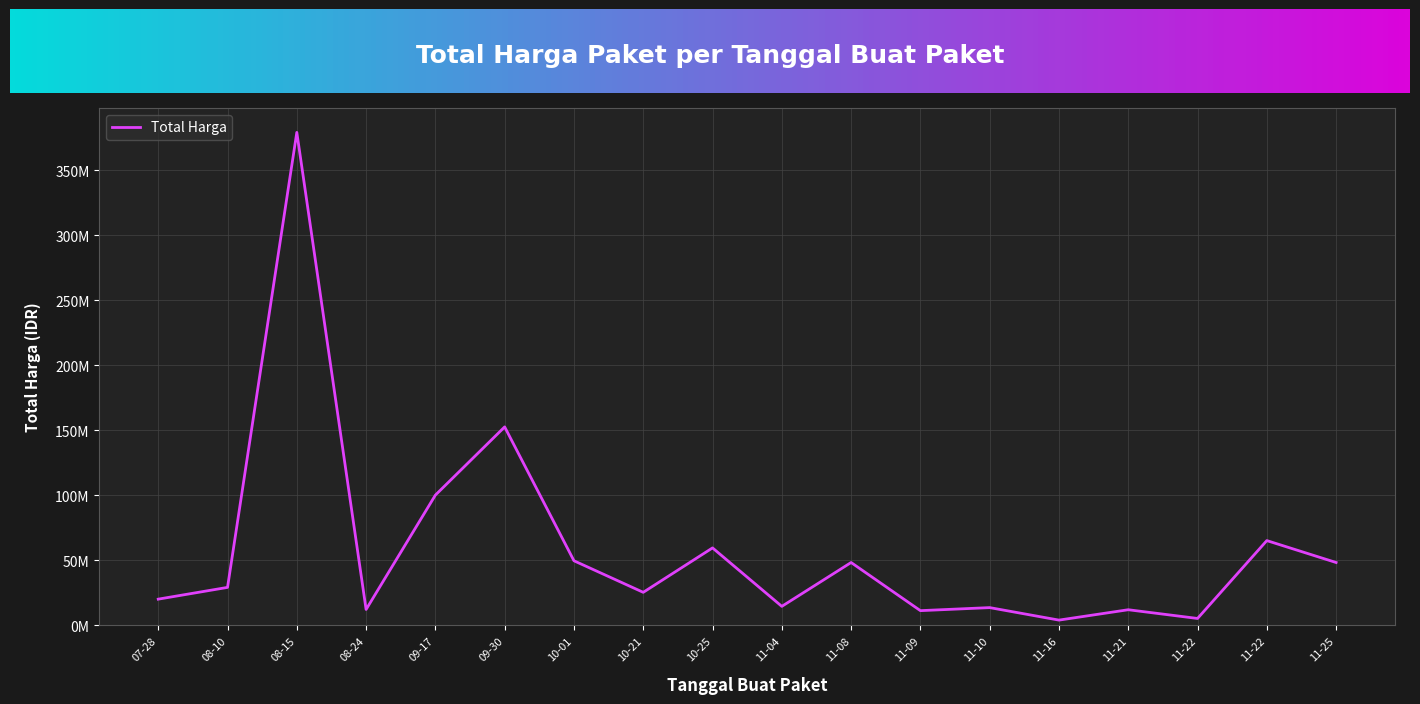

Does the chart have visible grid lines?

Yes